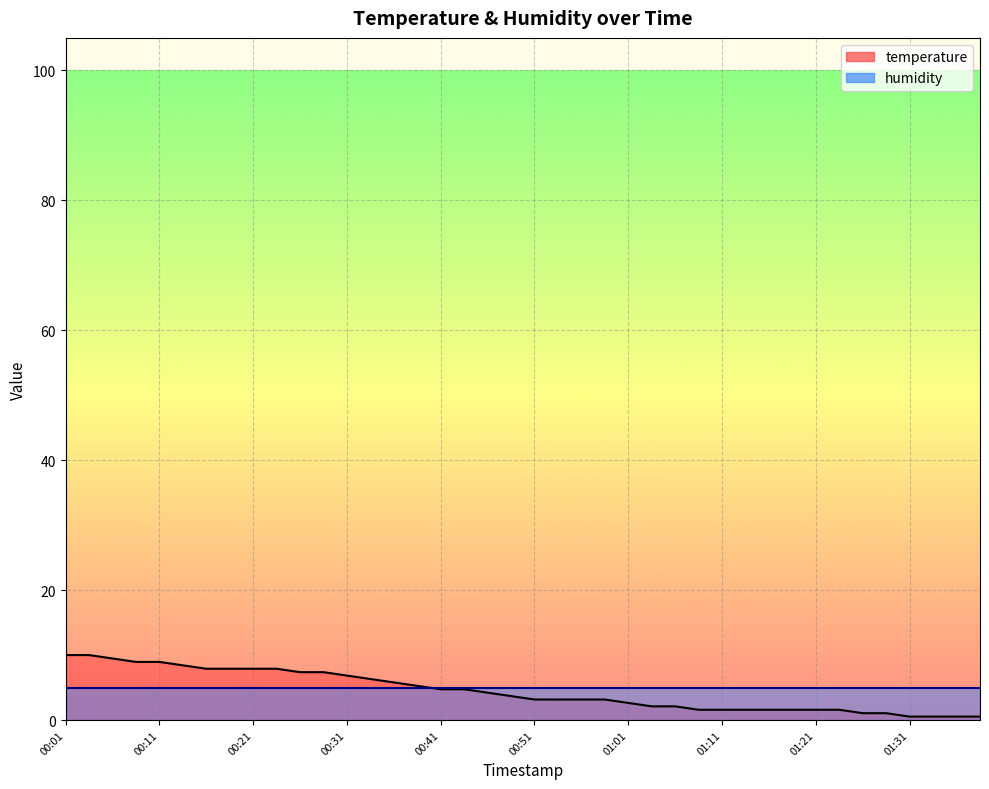

What is the value of the 38th point from the left?

0.5